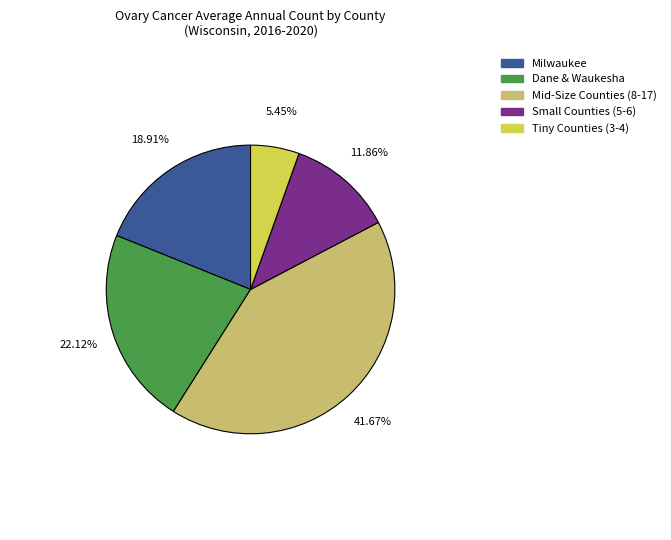

Does any single category account for the majority?

No